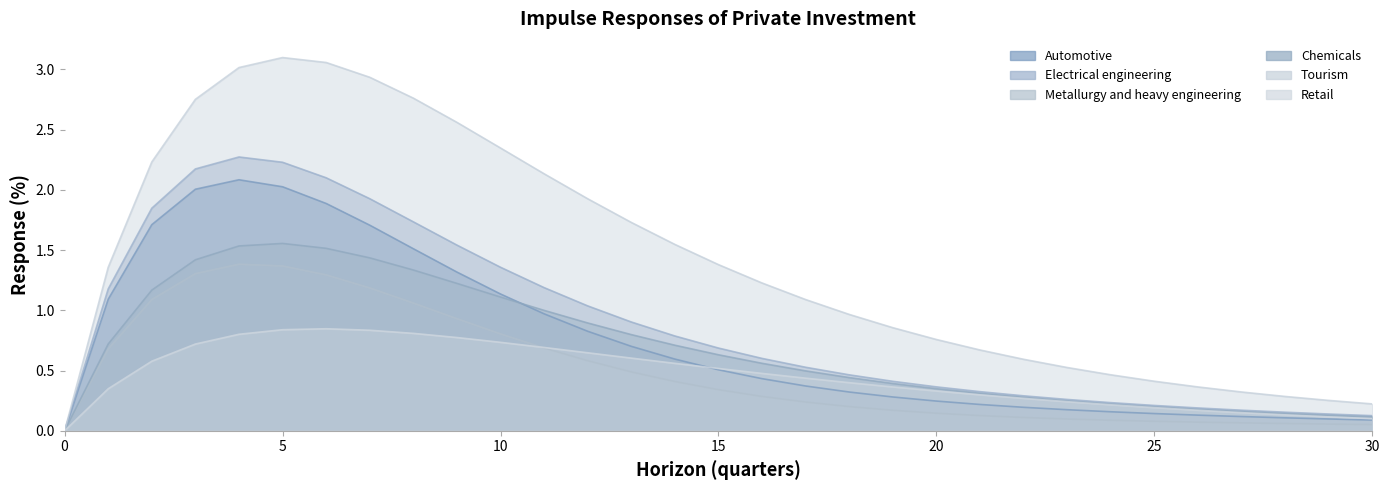

What is the value of the Electrical engineering point at the 26th from the left?

0.2